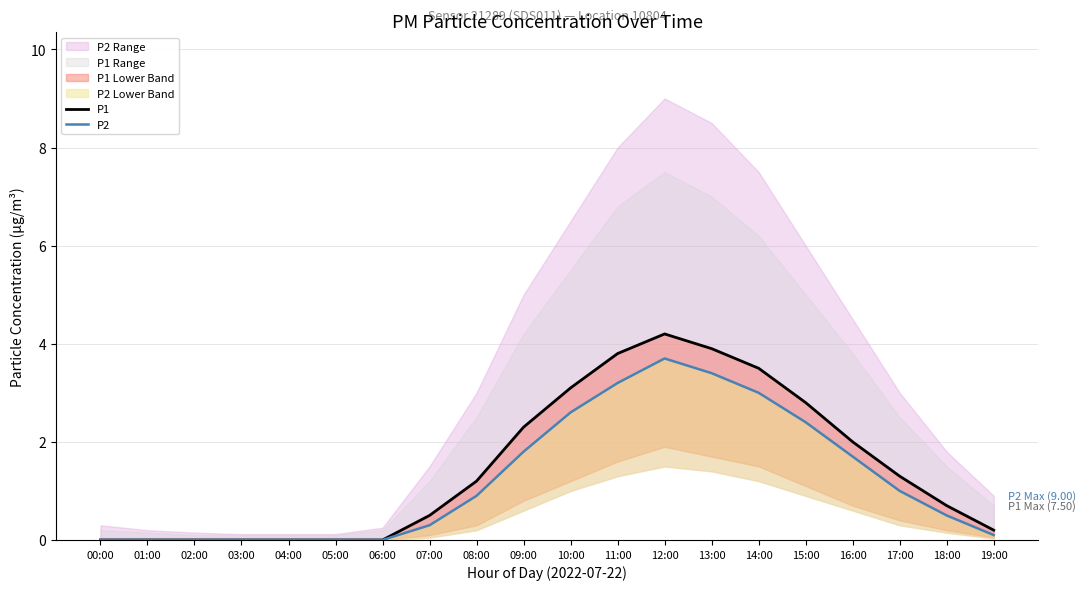

List the series in order of their peak value, lowest first.

P2, P1